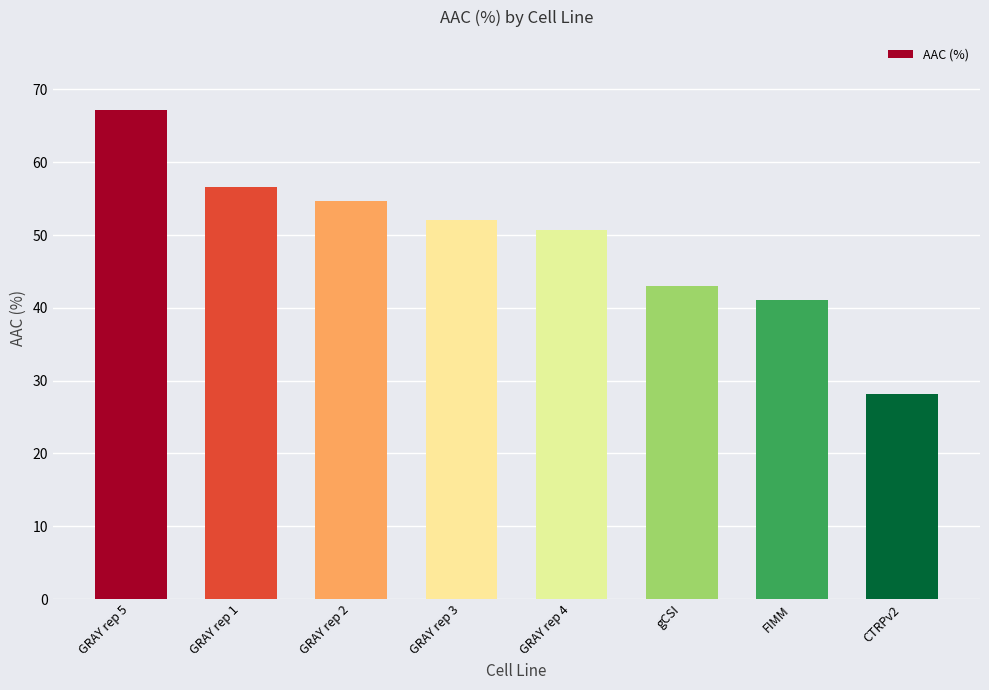

List the labels in order of value, largest first.

GRAY rep 5, GRAY rep 1, GRAY rep 2, GRAY rep 3, GRAY rep 4, gCSI, FIMM, CTRPv2